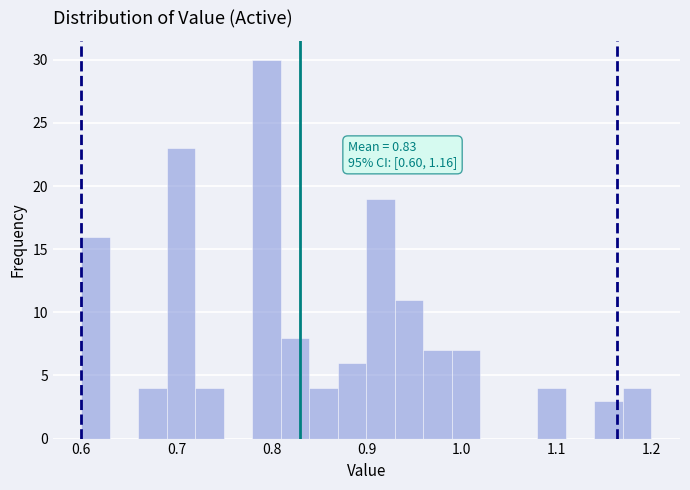

Around what value on the x-axis is the tallest bar? Give the approximate position of its centre, as read against the axis.

0.80